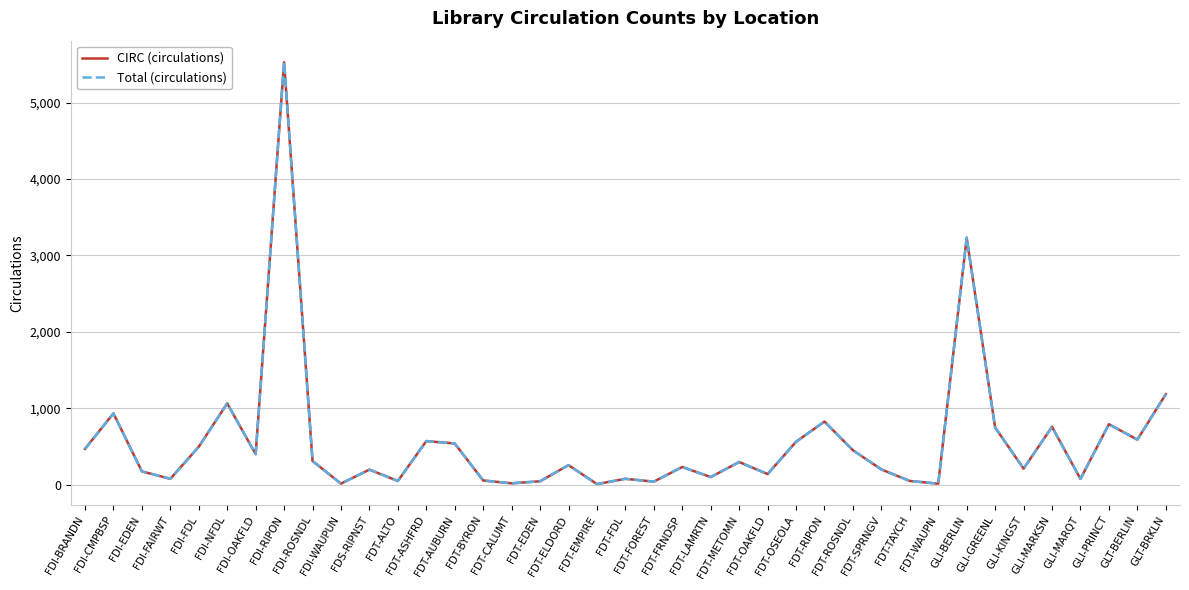

Which series has the widest spread of values?

Total (circulations)